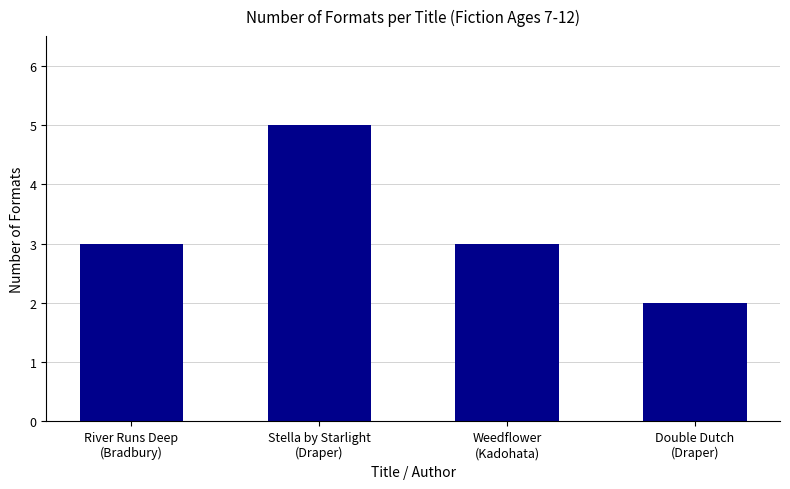

Reading left to right, list all the values displayed in this chart.

3	5	3	2